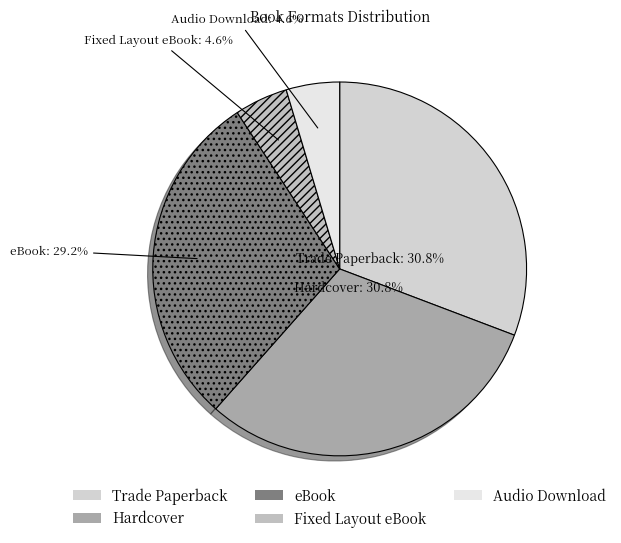

To the nearest percent, what is the combined percentage of Trade Paperback and Fixed Layout eBook?

35%